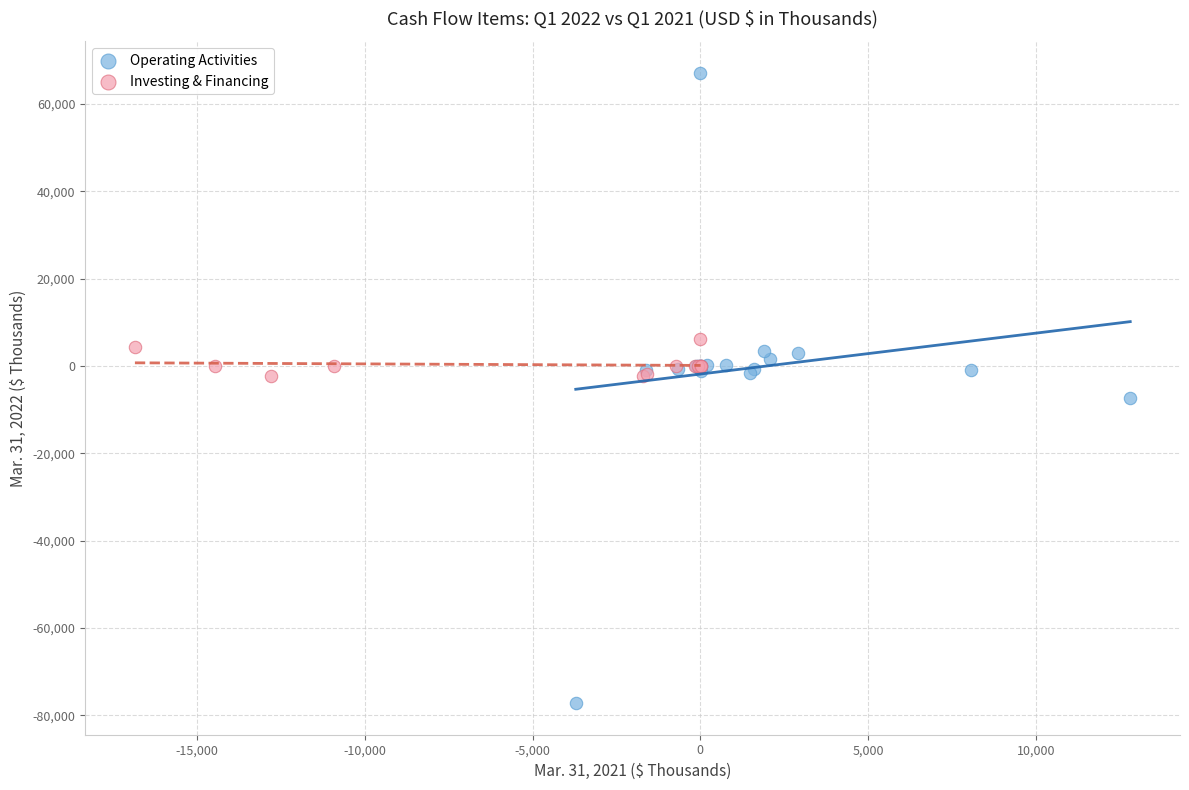

What are all the series names shown in the legend?

Operating Activities, Investing & Financing